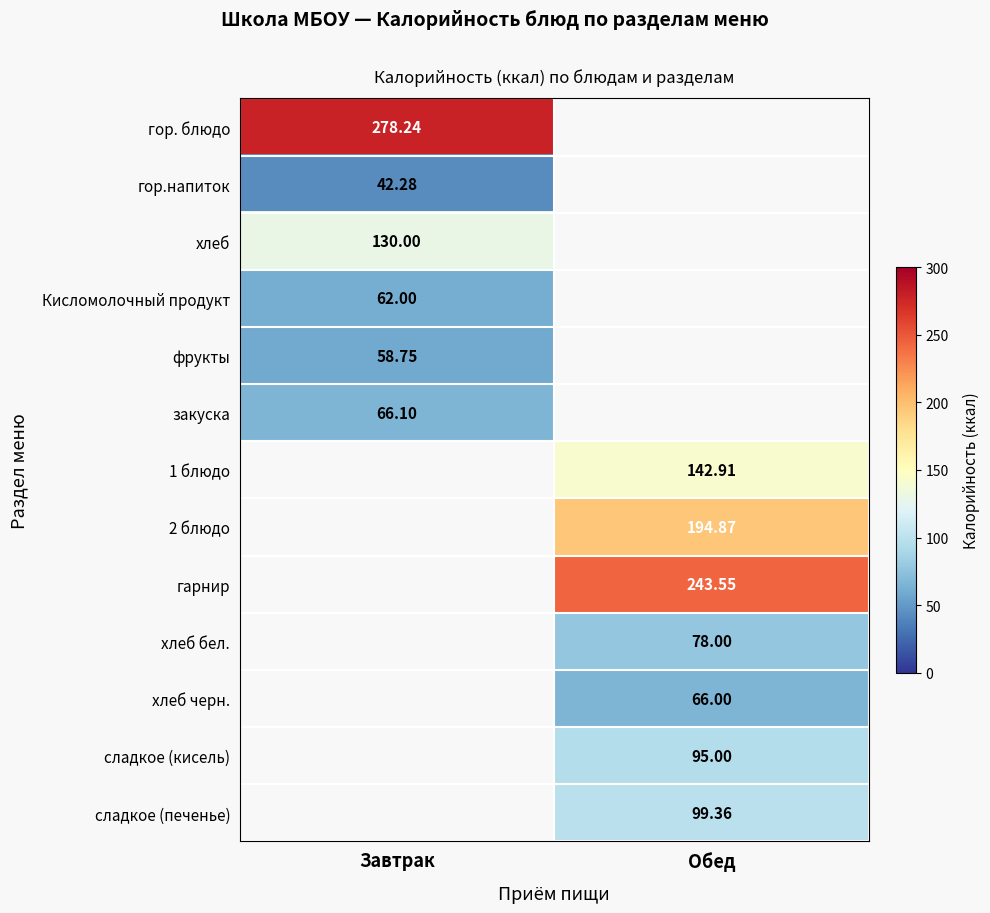

At how many categories does at least one series exceed 163?

2